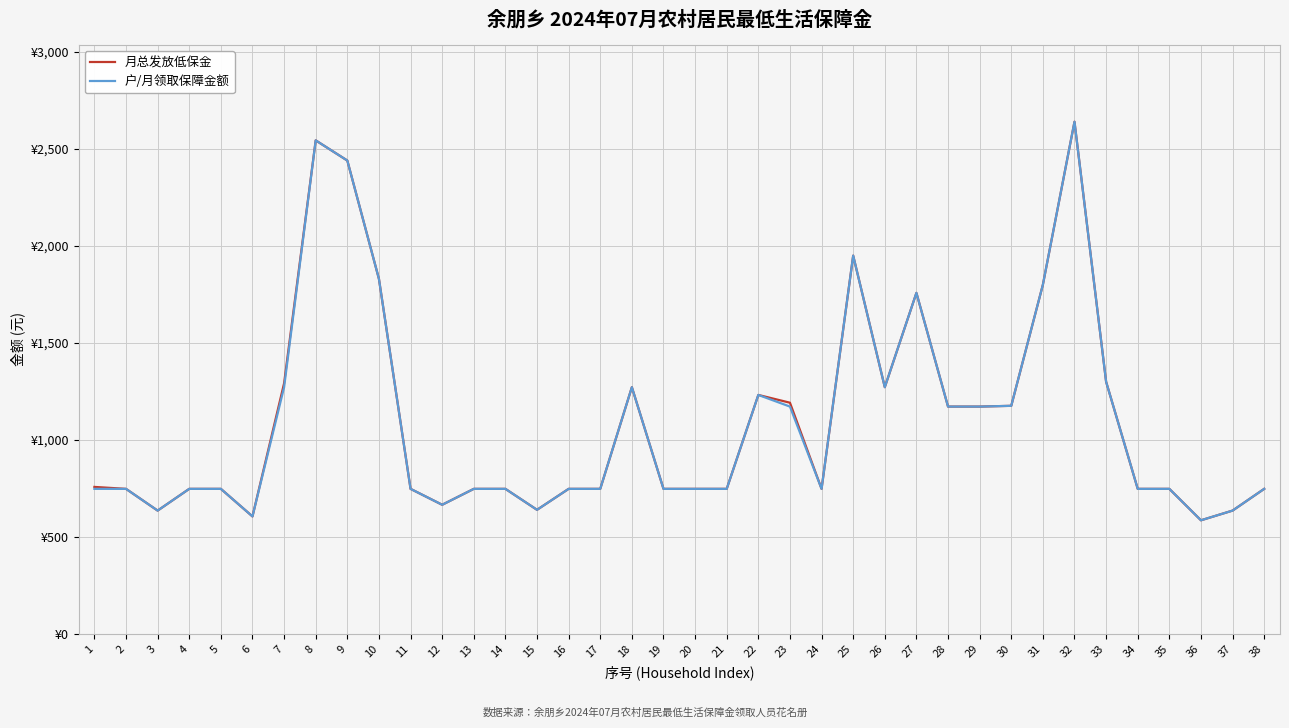

List the labels in order of 户/月领取保障金额 value, largest first.

32, 8, 9, 25, 10, 31, 27, 33, 7, 18, 26, 22, 30, 23, 28, 29, 1, 2, 4, 5, 11, 13, 14, 16, 17, 19, 20, 21, 24, 34, 35, 38, 12, 15, 3, 37, 6, 36